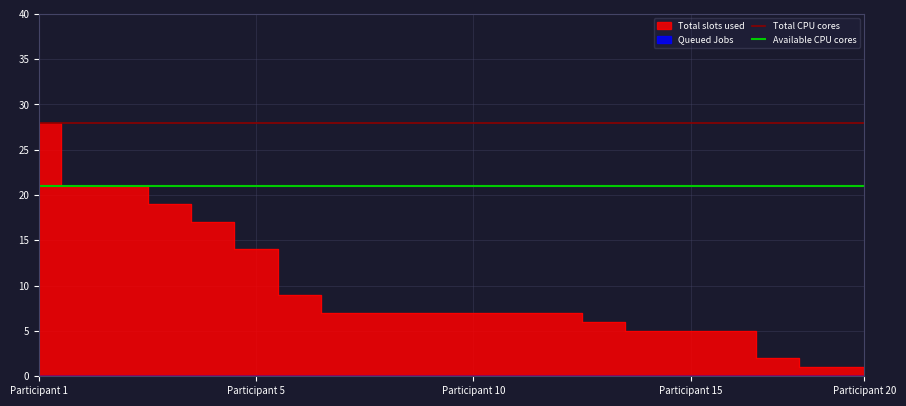

True or false: Available CPU cores and Total CPU cores intersect in this chart.

False